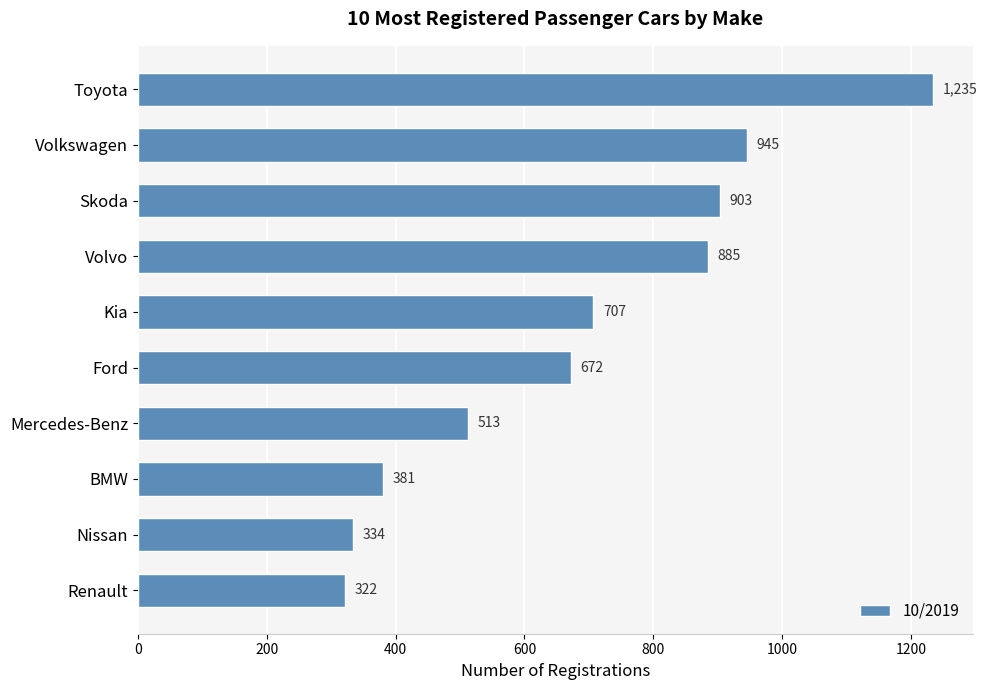

The chart shows a value of 513 at Mercedes-Benz. True or false?

True